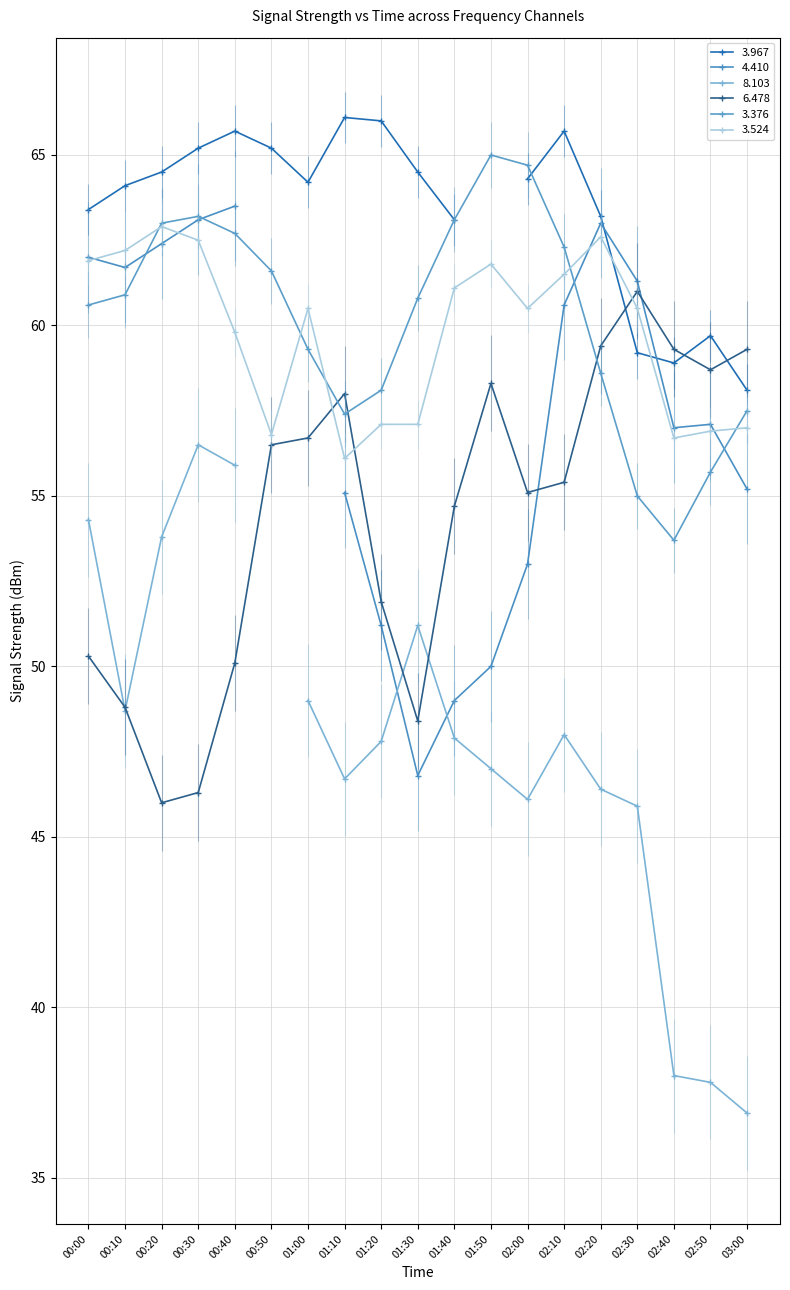

What value does the 6.478 series have at 00:30?

46.3